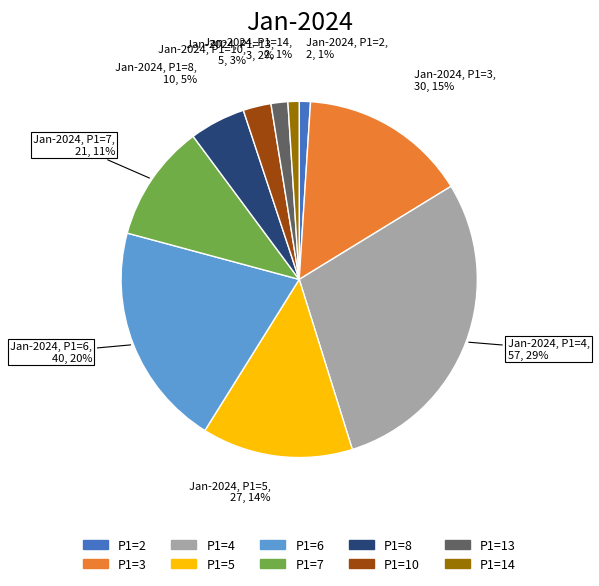

Which slice is the largest?

P1=4